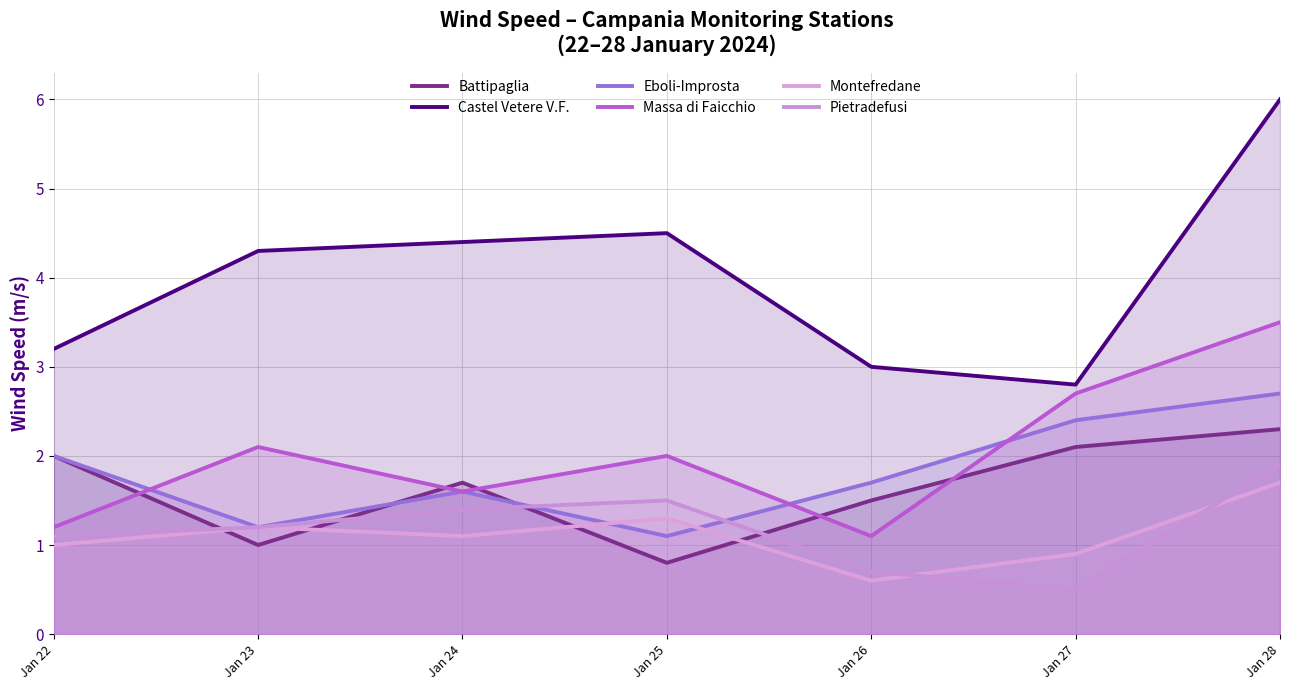

What is the difference between the maximum and minimum values in the Battipaglia series?

1.5